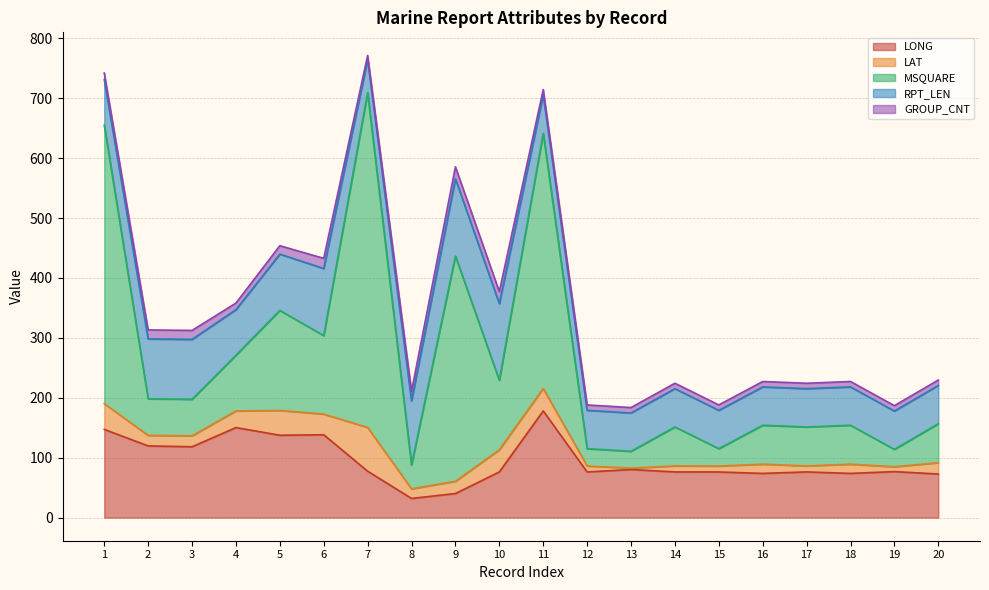

What is the value of the GROUP_CNT point at the 15th from the left?

9.0